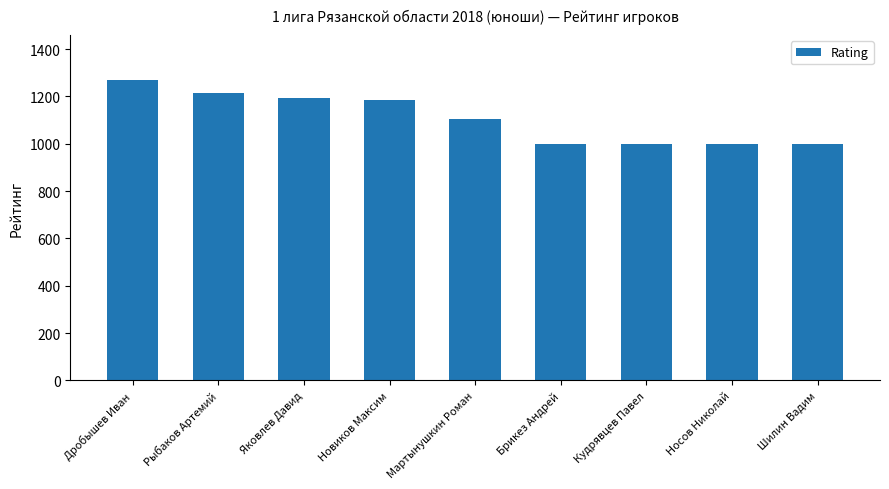

How many distinct data groups are displayed?

1